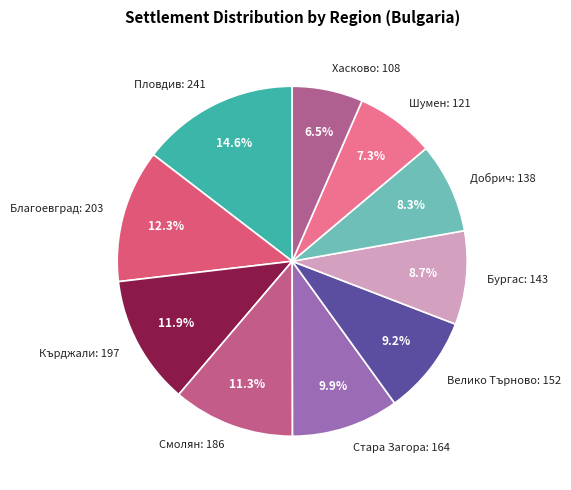

Do Хасково: 108 and Благоевград: 203 together represent more than half of the pie?

No